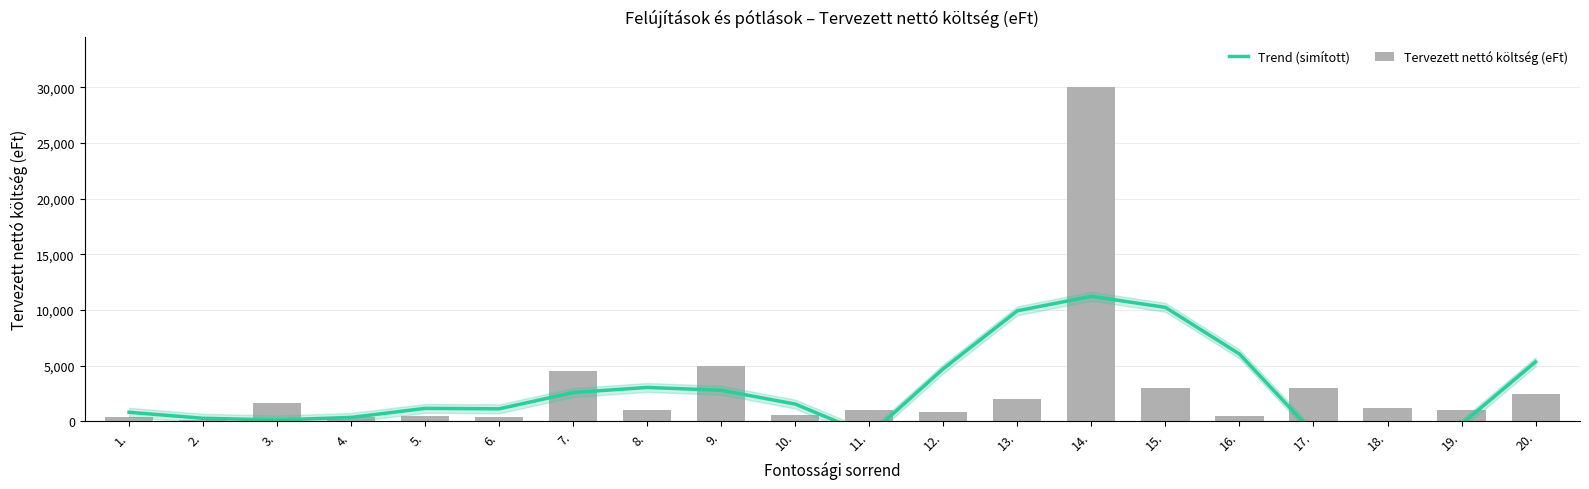

How many distinct data groups are displayed?

2